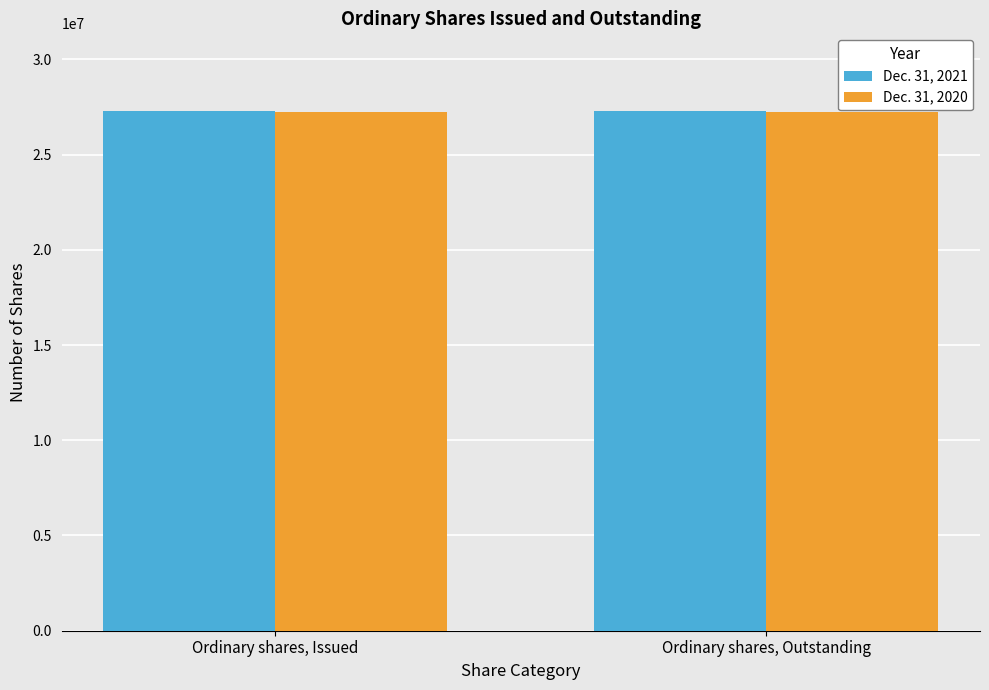

Does the chart contain any negative values?

No